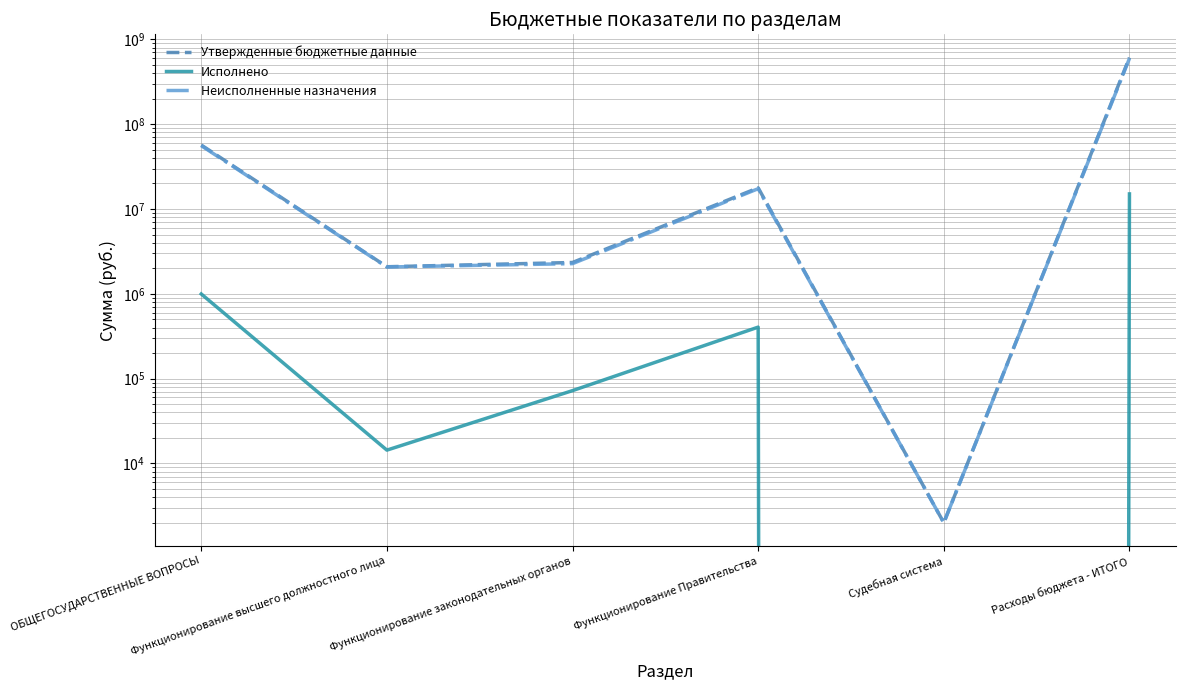

Which label corresponds to the largest value in the chart?

Расходы бюджета - ИТОГО